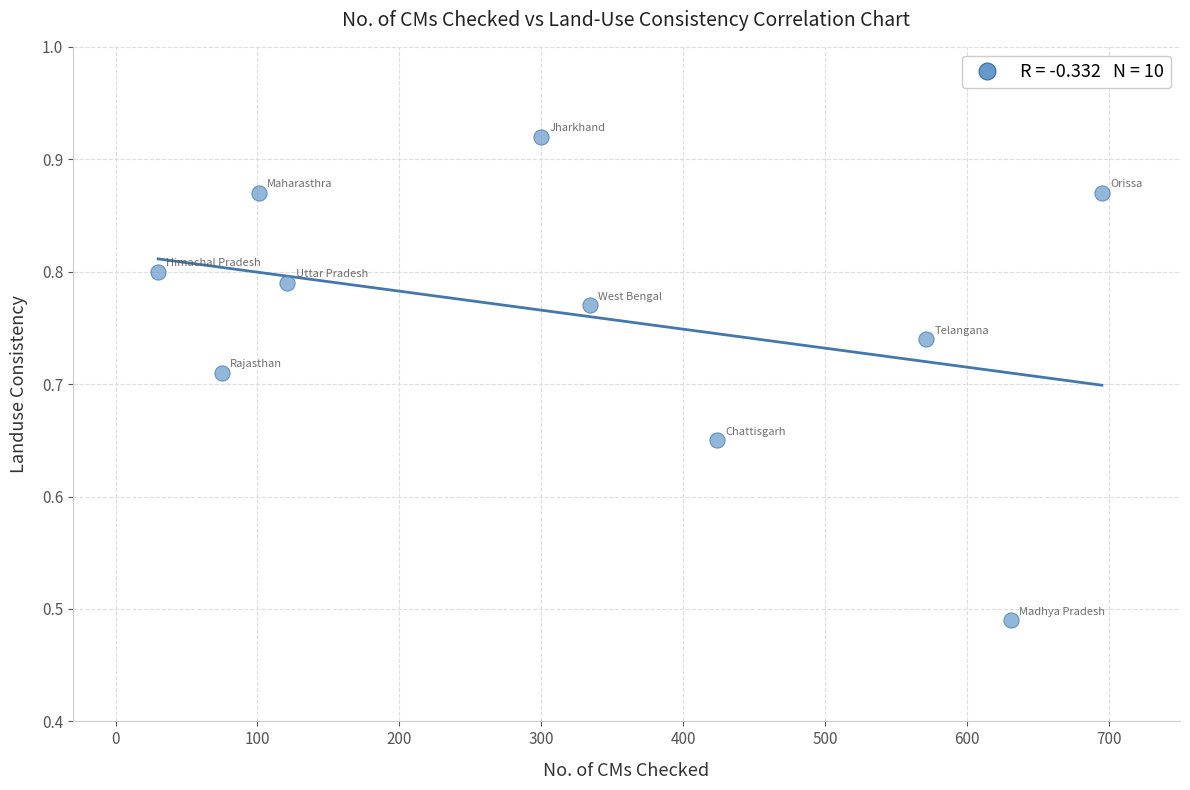

What is the range of X values (max minus min)?

665.0